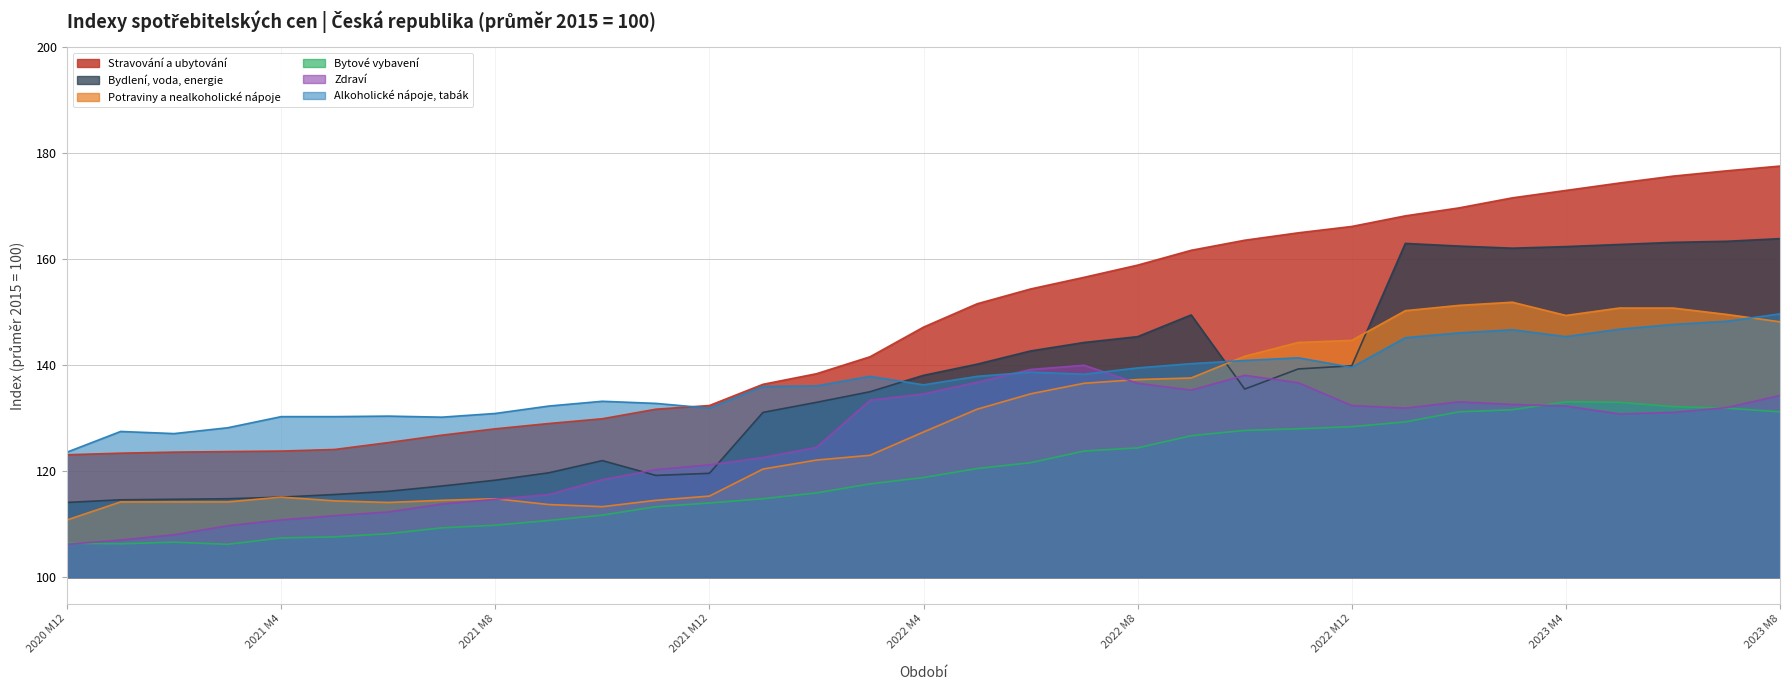

True or false: Bytové vybavení and Bydlení, voda, energie cross at least once.

False